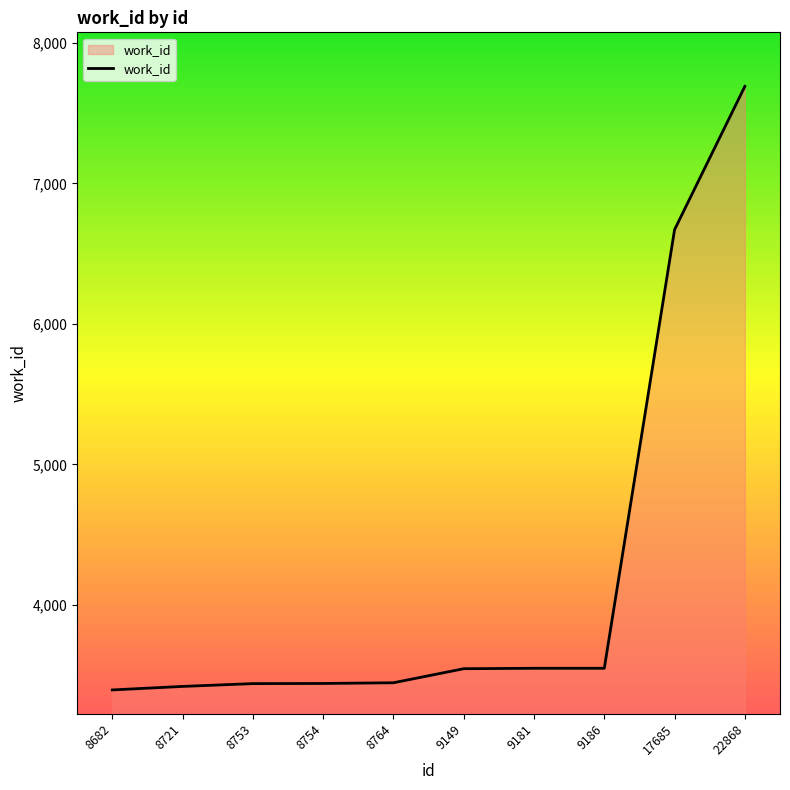

What is the ratio of the value at 8754 to the value at 22868?

0.4